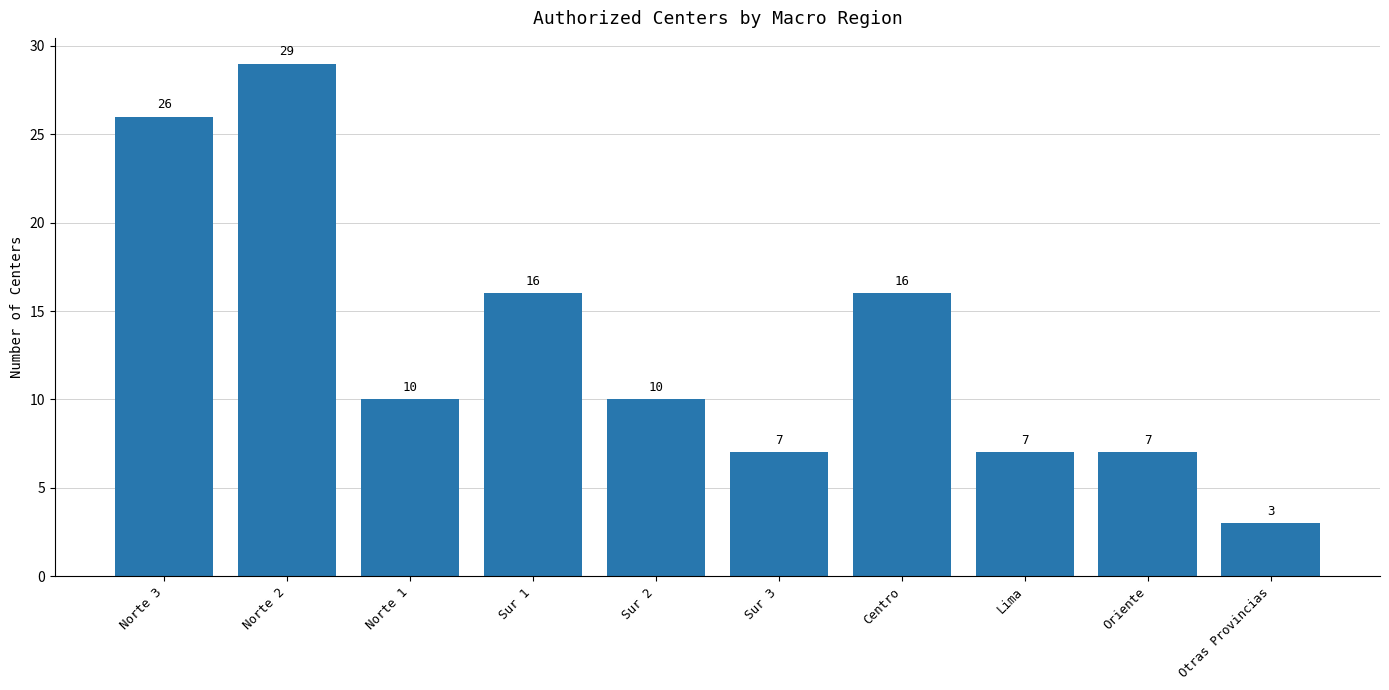

How many bars are there in total?

10